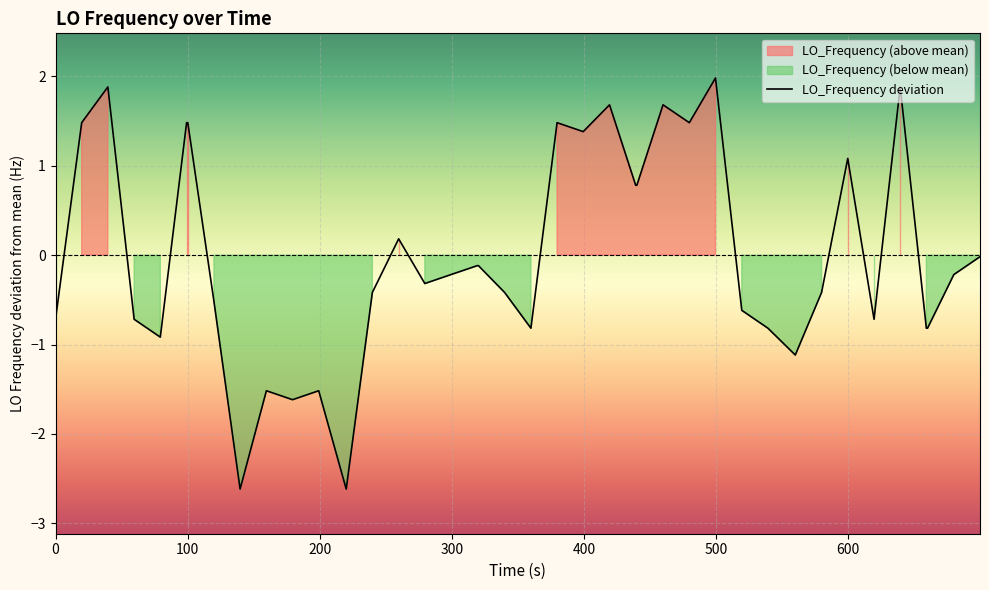

Reading left to right, list all the values displayed in this chart.

-0.7	1.5	1.9	-0.7	-0.9	1.5	1.5	-0.5	-2.6	-1.5	-1.6	-1.5	-2.6	-0.4	0.2	-0.3	-0.2	-0.1	-0.1	-0.4	-0.8	1.5	1.4	1.7	0.8	0.8	1.7	1.5	2.0	-0.6	-0.8	-1.1	-0.4	1.1	-0.7	1.9	-0.8	-0.8	-0.2	-0.0